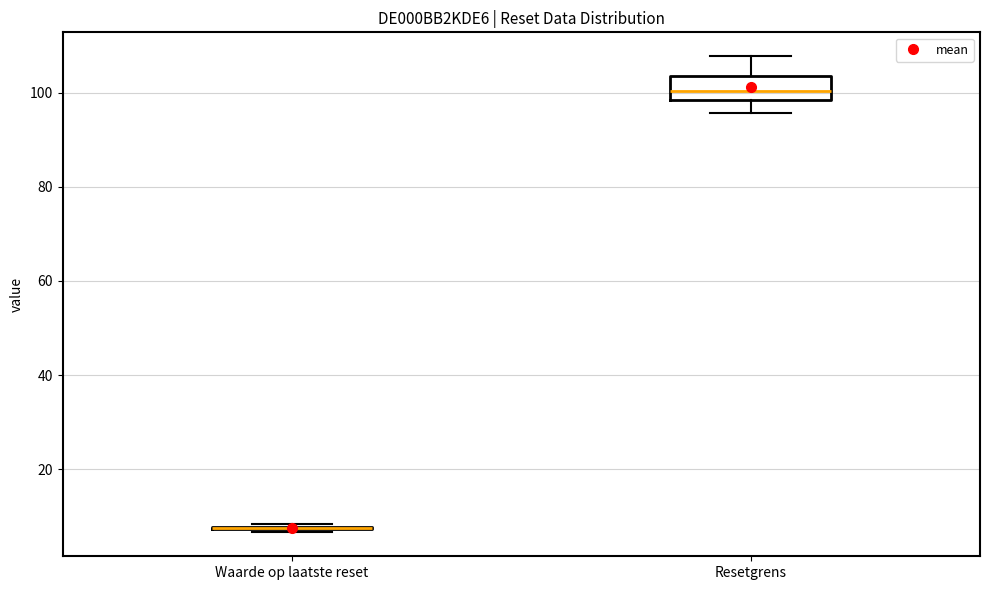

Reading left to right, transcribe this box plot: for each box, give where its median line is, the range the box spans, and where its two whiskers end, as read against the y-axis. The values are not printed on the chart, so give them approximately, as read against the axis.

Waarde op laatste reset: box collapsed to a line at 8, whiskers 6 to 8
Resetgrens: median 100, box 98 to 104, whiskers 96 to 108